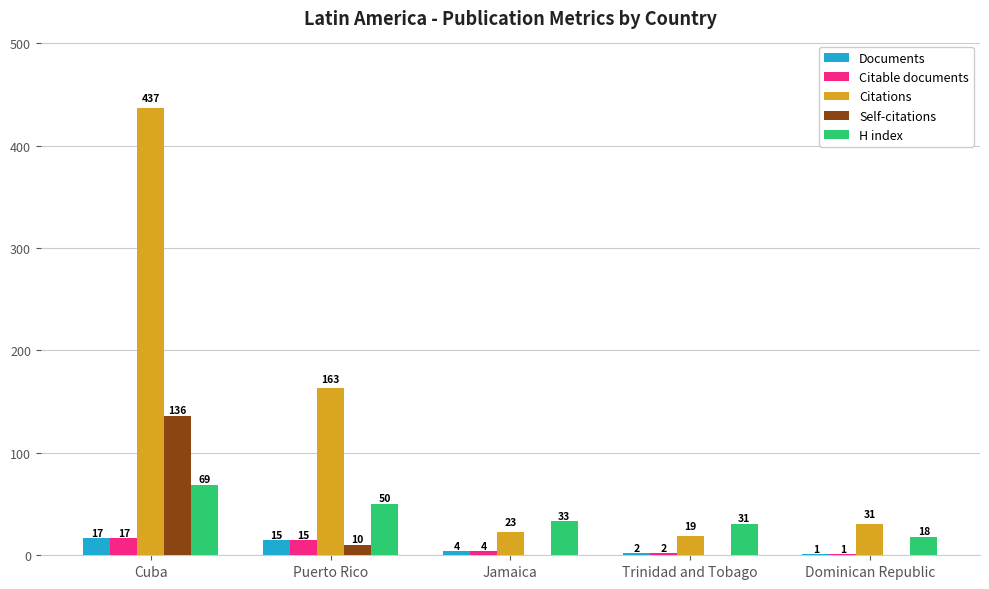

At which label does Documents first exceed 4?

Cuba